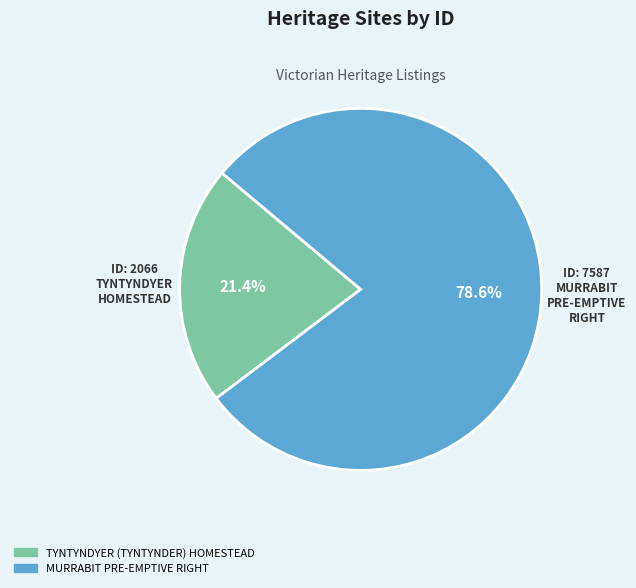

How many slices are in this pie chart?

2